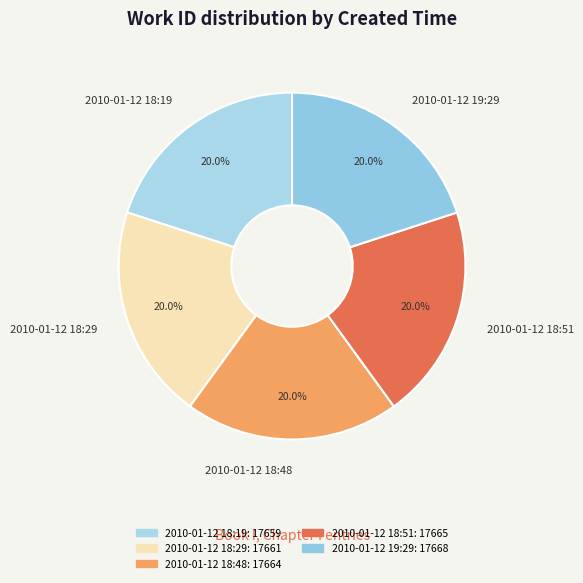

Approximately how many times larger is the value at 2010-01-12 18:29 compared to 2010-01-12 18:51?

1.0